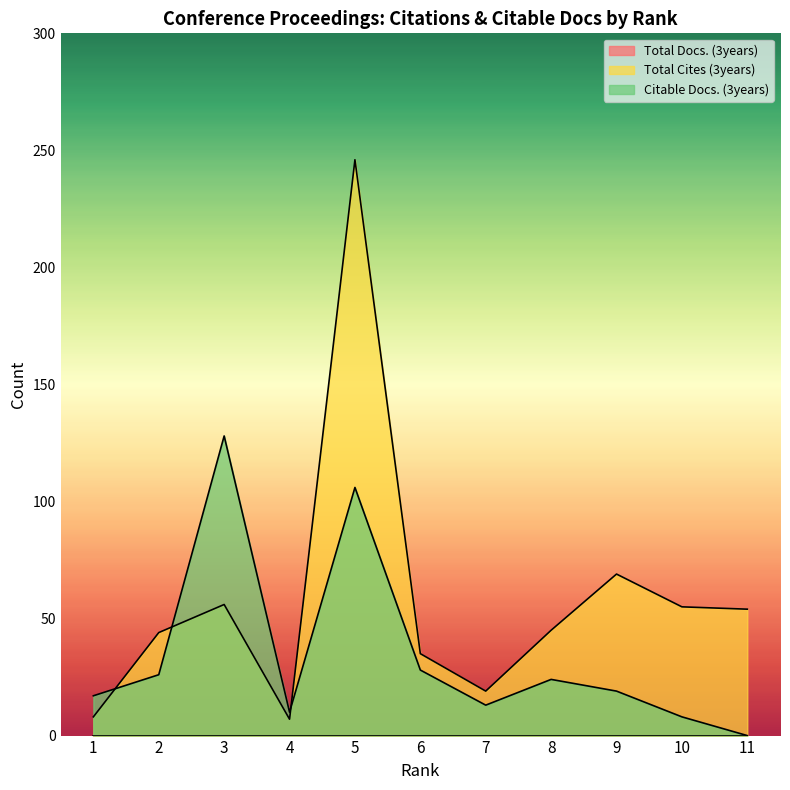

How many values in the Citable Docs. (3years) series are below 19?

5